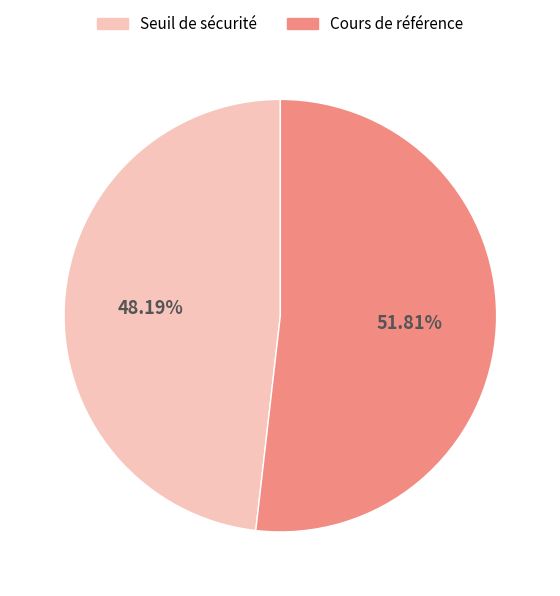

Do Seuil de sécurité and Cours de référence together represent more than half of the pie?

Yes